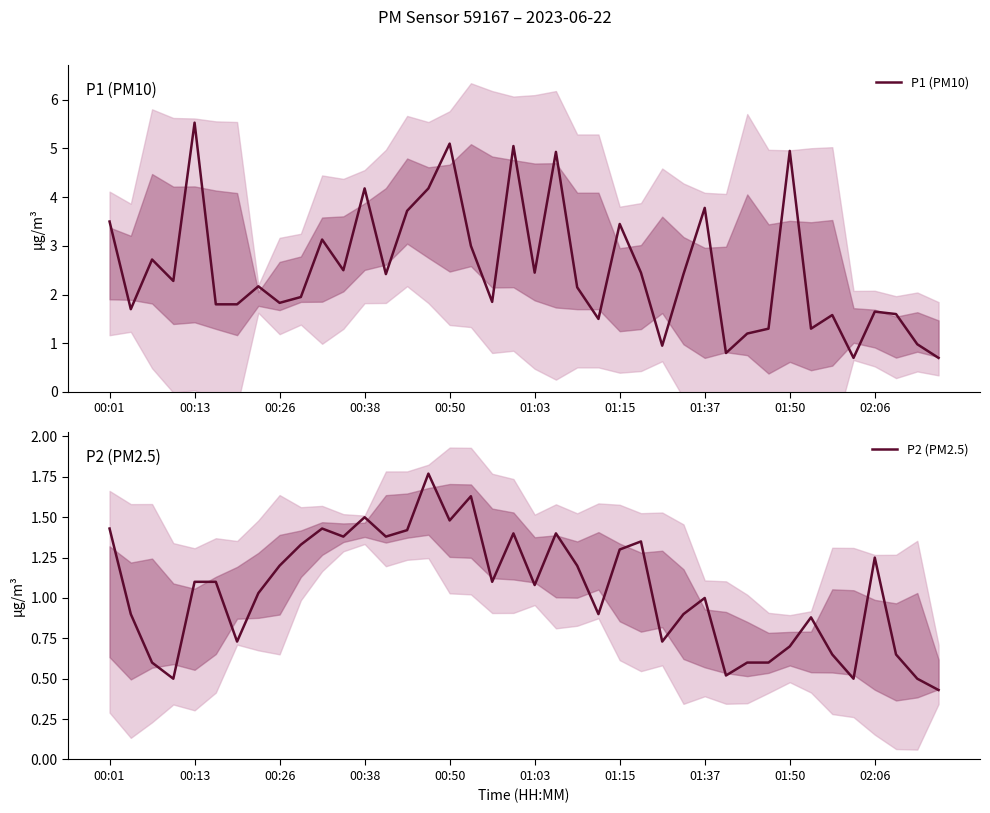

What is the maximum value for P1 (PM10)?

5.5